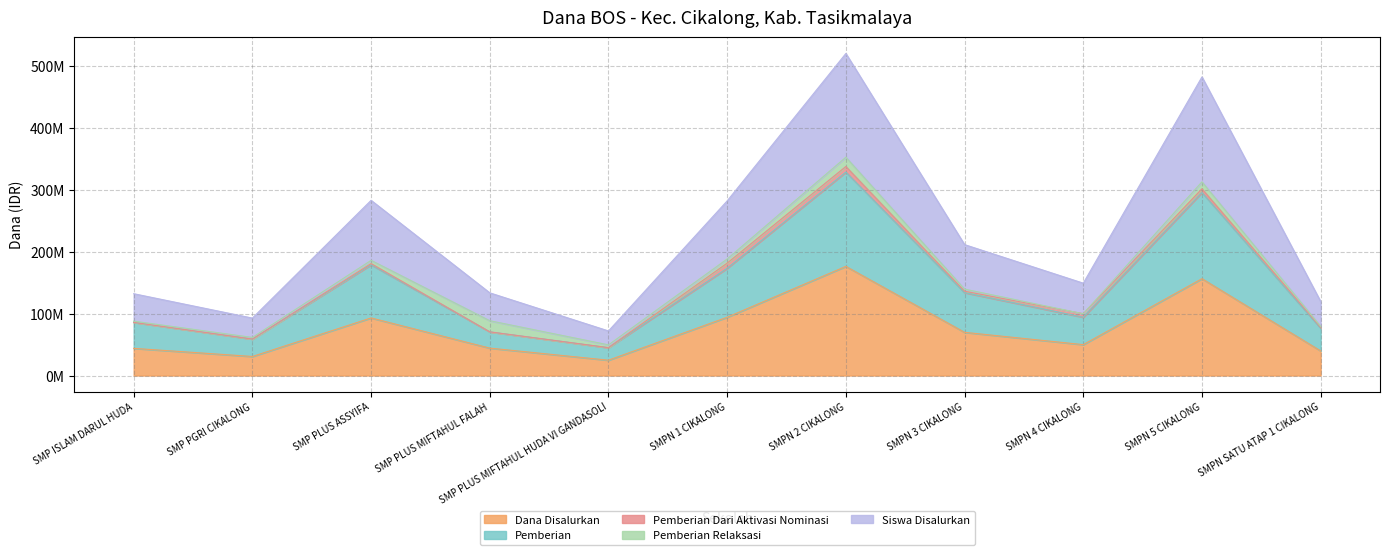

What is the value of the Siswa Disalurkan point at the 8th from the left?

211375000